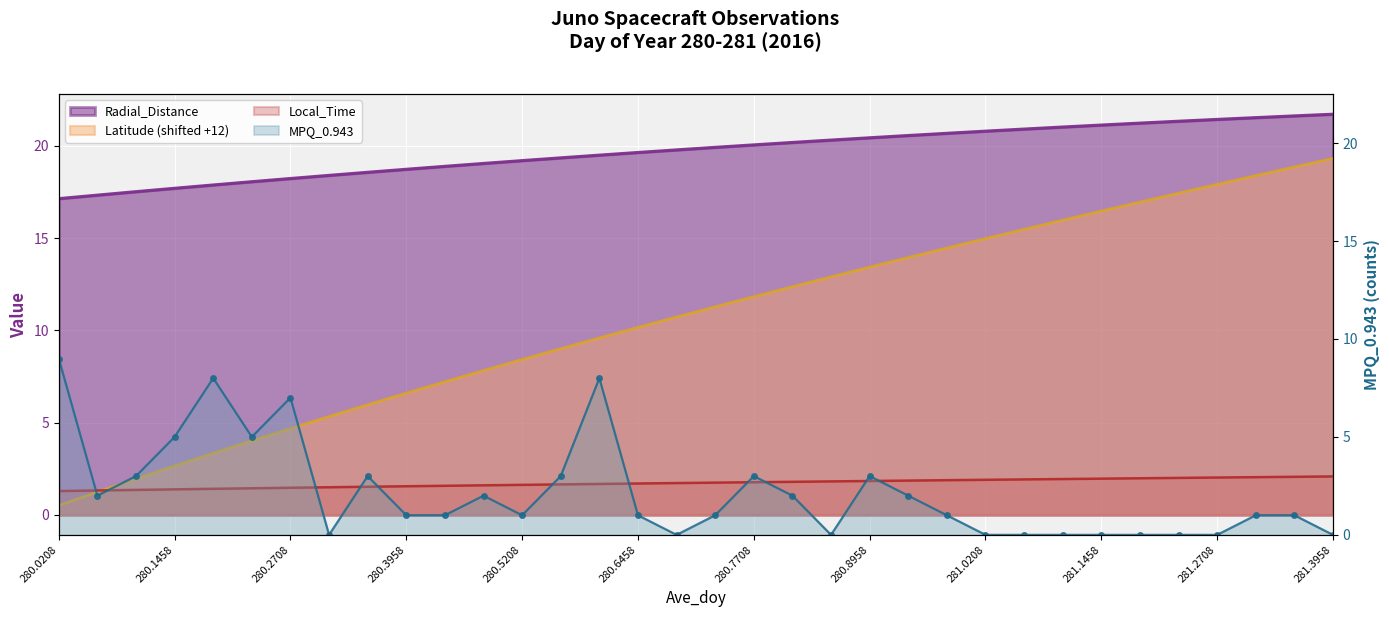

Rank the categories by MPQ_0.943 value from lowest to highest.

280.3125, 280.6875, 280.8542, 281.0208, 281.0625, 281.1042, 281.1458, 281.1875, 281.2292, 281.2708, 281.3958, 280.3958, 280.4375, 280.5208, 280.6458, 280.7292, 280.9792, 281.3125, 281.3542, 280.0625, 280.4792, 280.8125, 280.9375, 280.1042, 280.3542, 280.5625, 280.7708, 280.8958, 280.1458, 280.2292, 280.2708, 280.1875, 280.6042, 280.0208